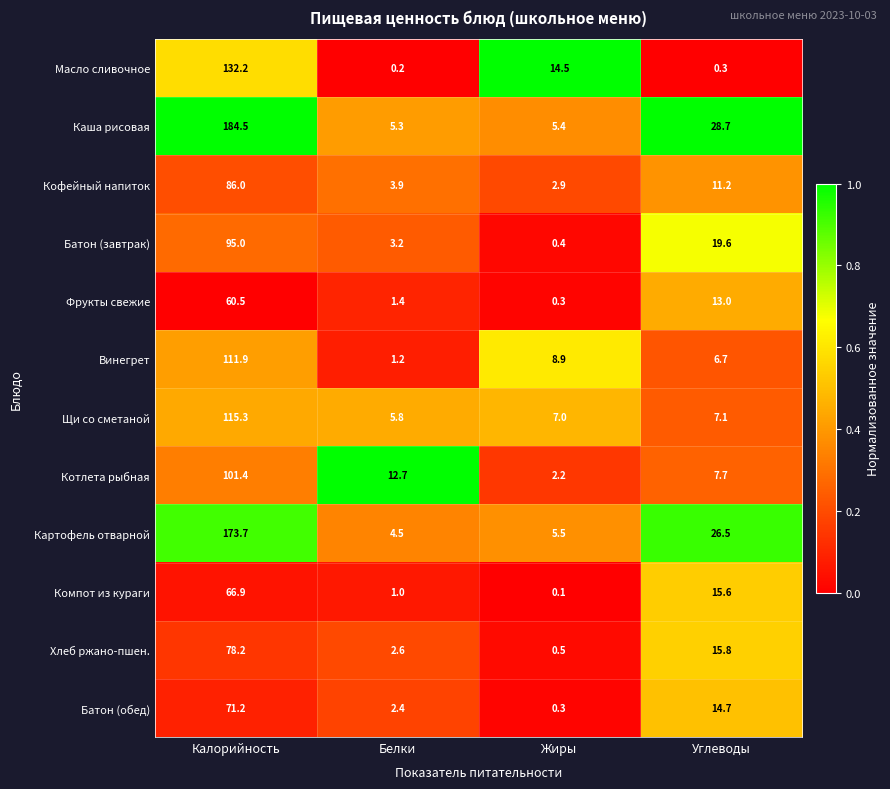

Rank the series at Белки from lowest to highest value.

Масло сливочное, Компот из кураги, Винегрет, Фрукты свежие, Батон (обед), Хлеб ржано-пшен., Батон (завтрак), Кофейный напиток, Картофель отварной, Каша рисовая, Щи со сметаной, Котлета рыбная